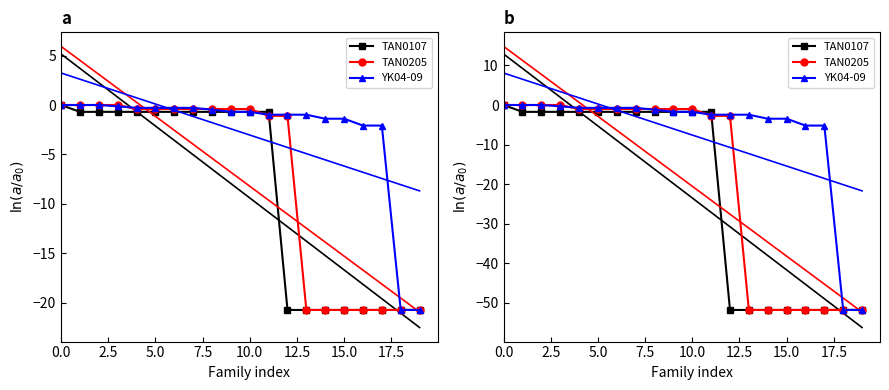

How many positive values does the TAN0205 series have?

4